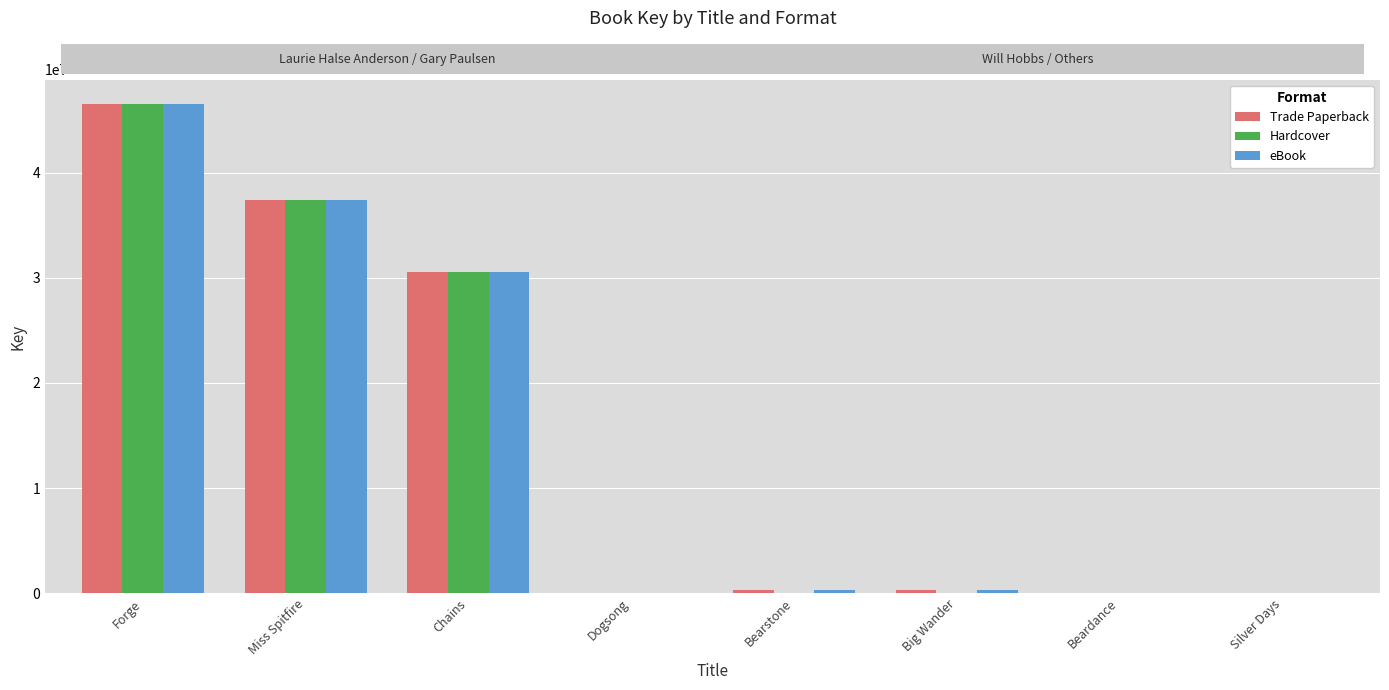

At which category is the sum across all series the highest?

Forge